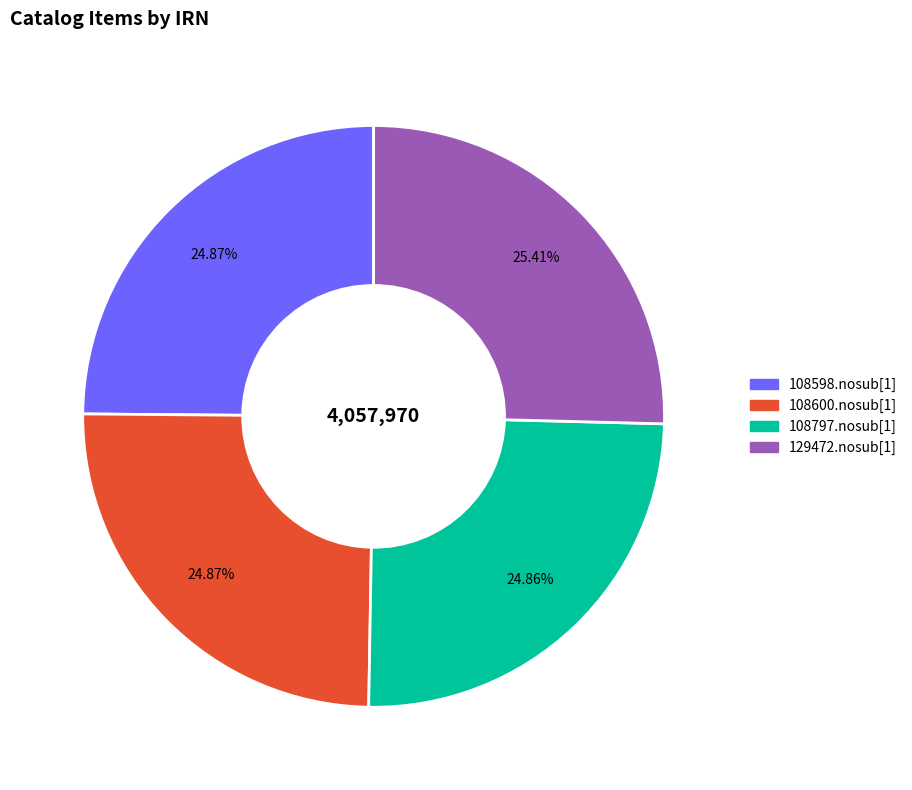

To the nearest percent, what is the difference between the largest and smallest slice percentages?

1%